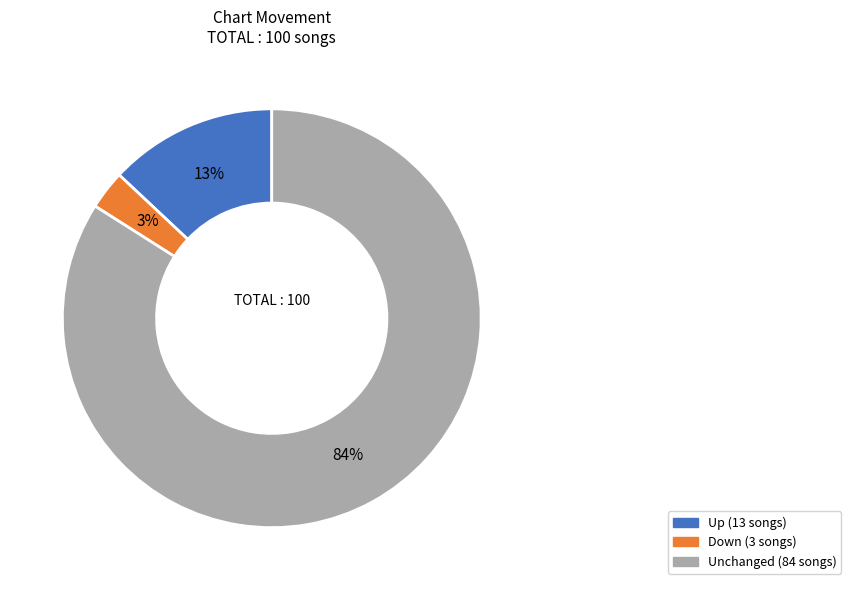

To the nearest percent, what is the difference between the largest and smallest slice percentages?

81%